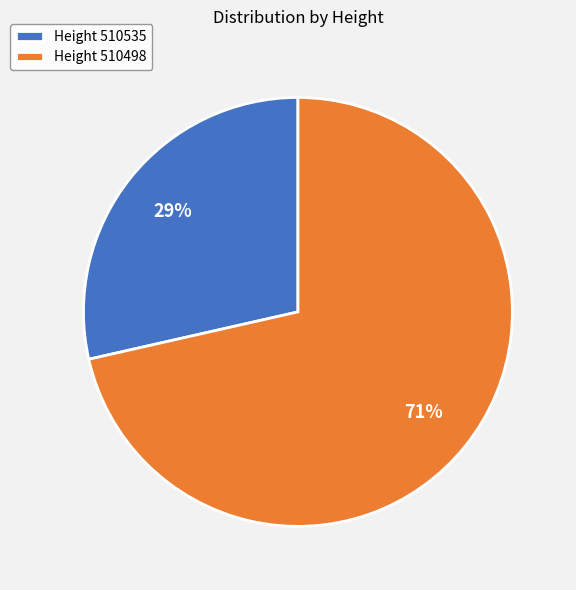

To the nearest percent, what percentage of the pie is Height 510535?

29%